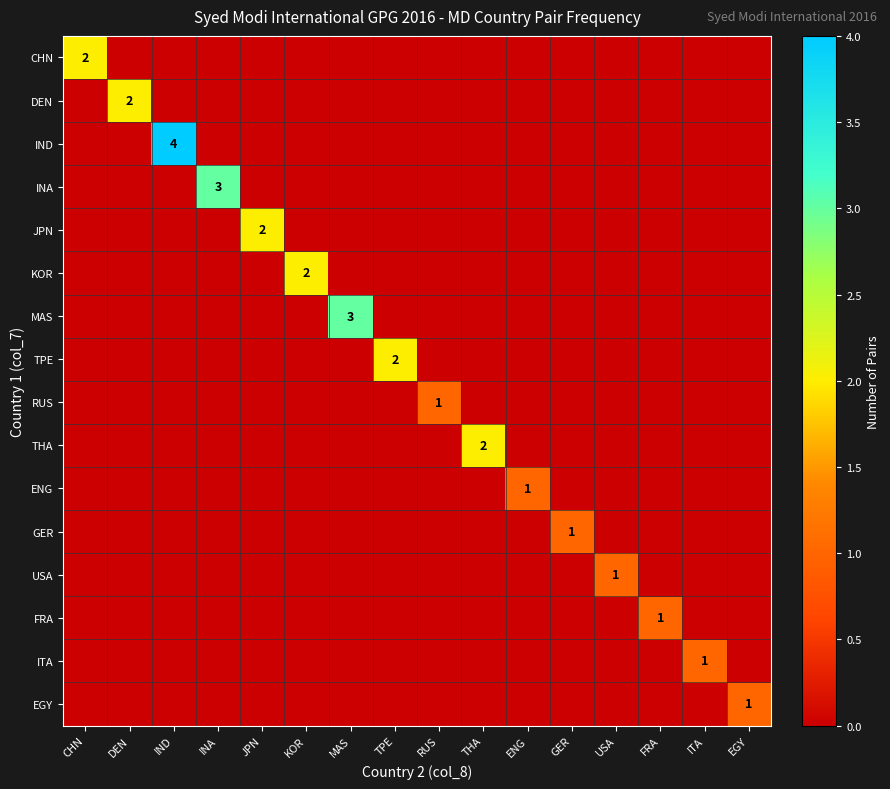

Which category has the lowest value across all series?

DEN